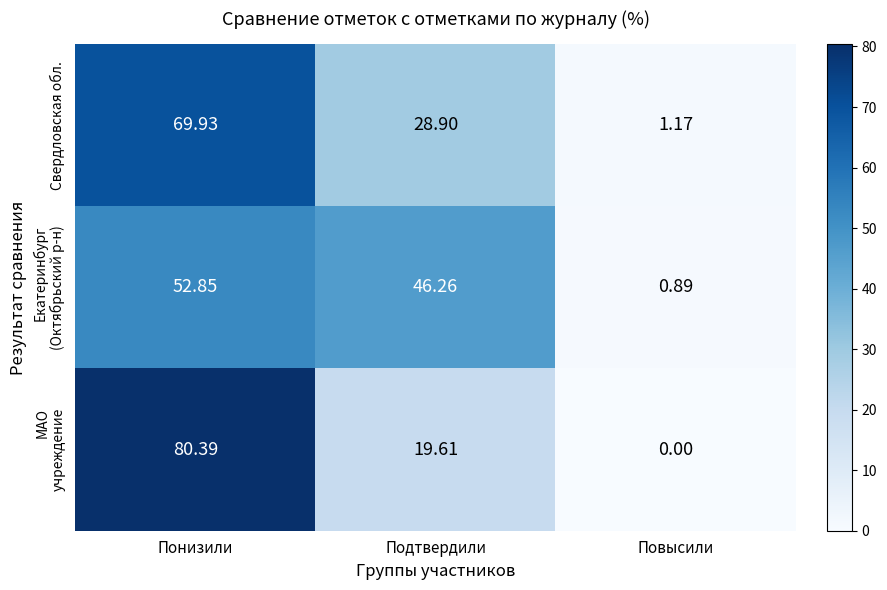

At which category is the sum across all series the highest?

Понизили